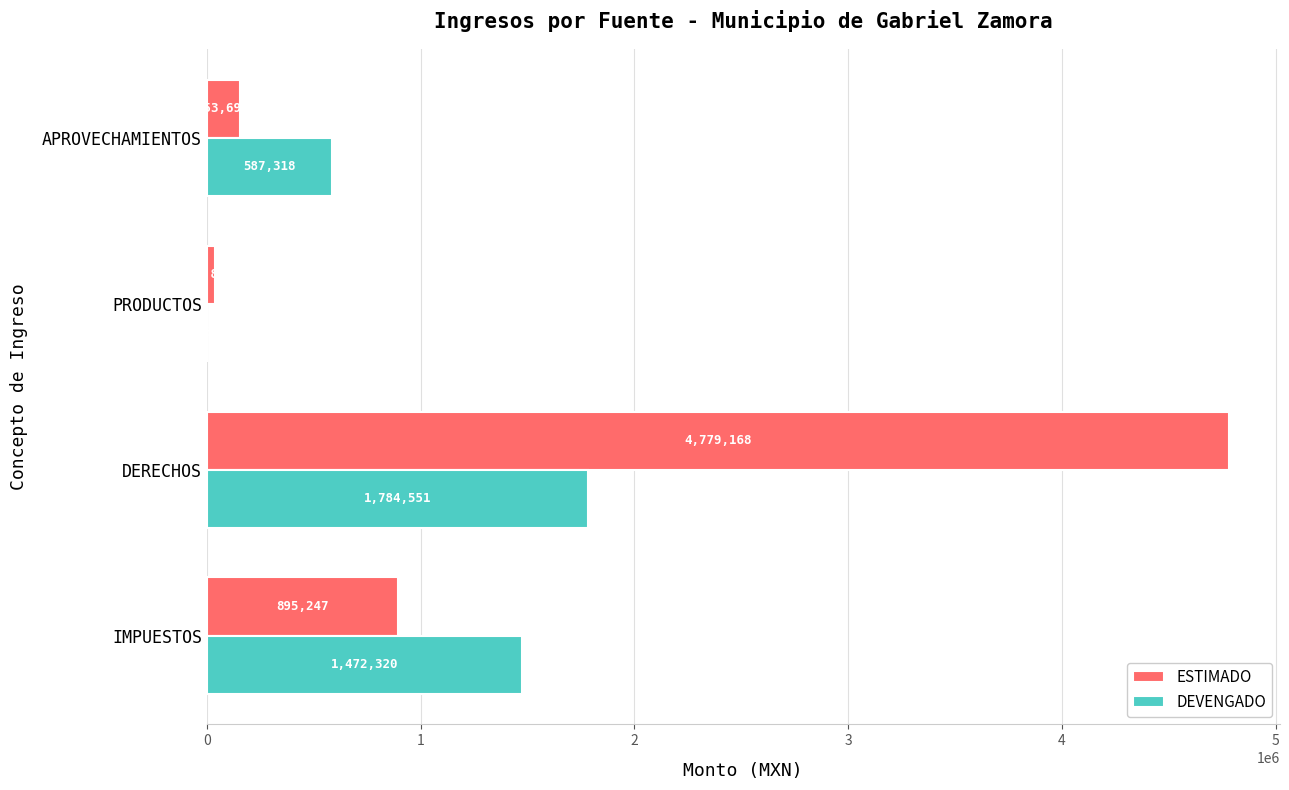

At which category is the sum across all series the highest?

DERECHOS